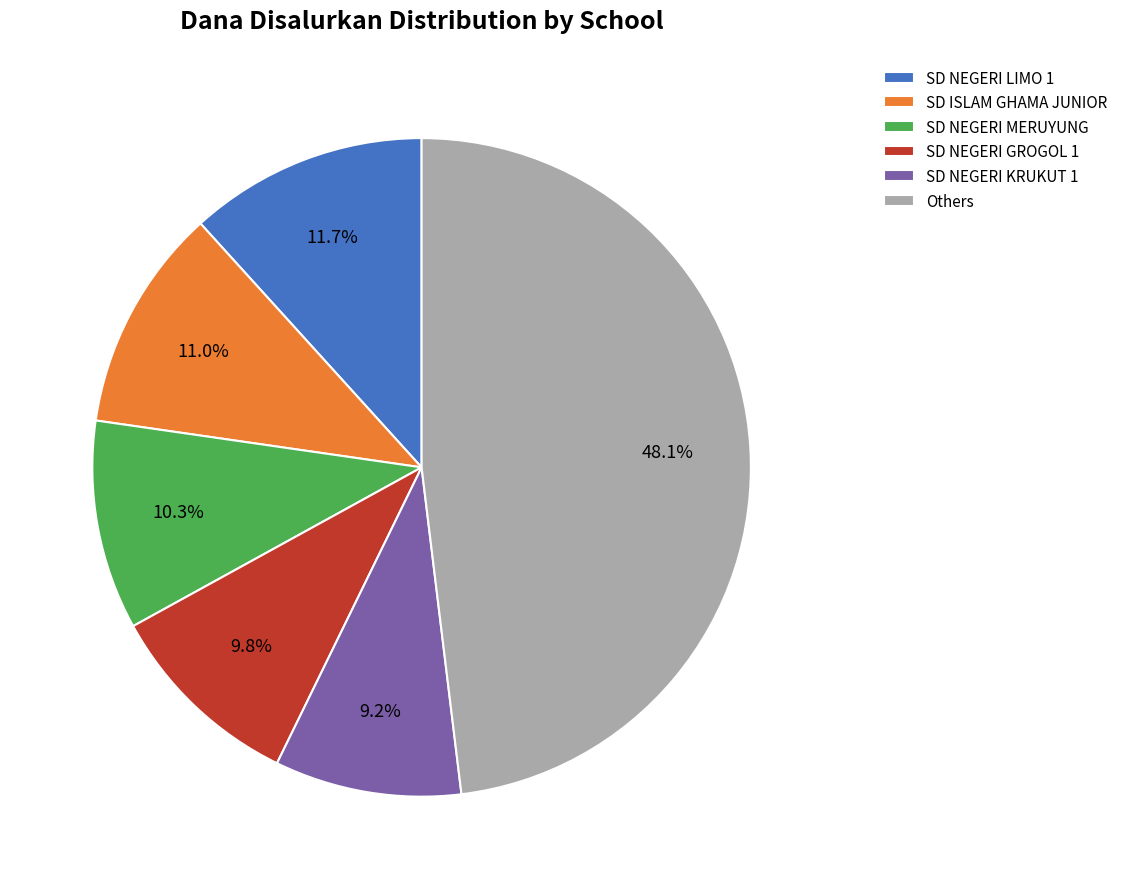

What portion of the pie excludes SD NEGERI KRUKUT 1?

90.8%